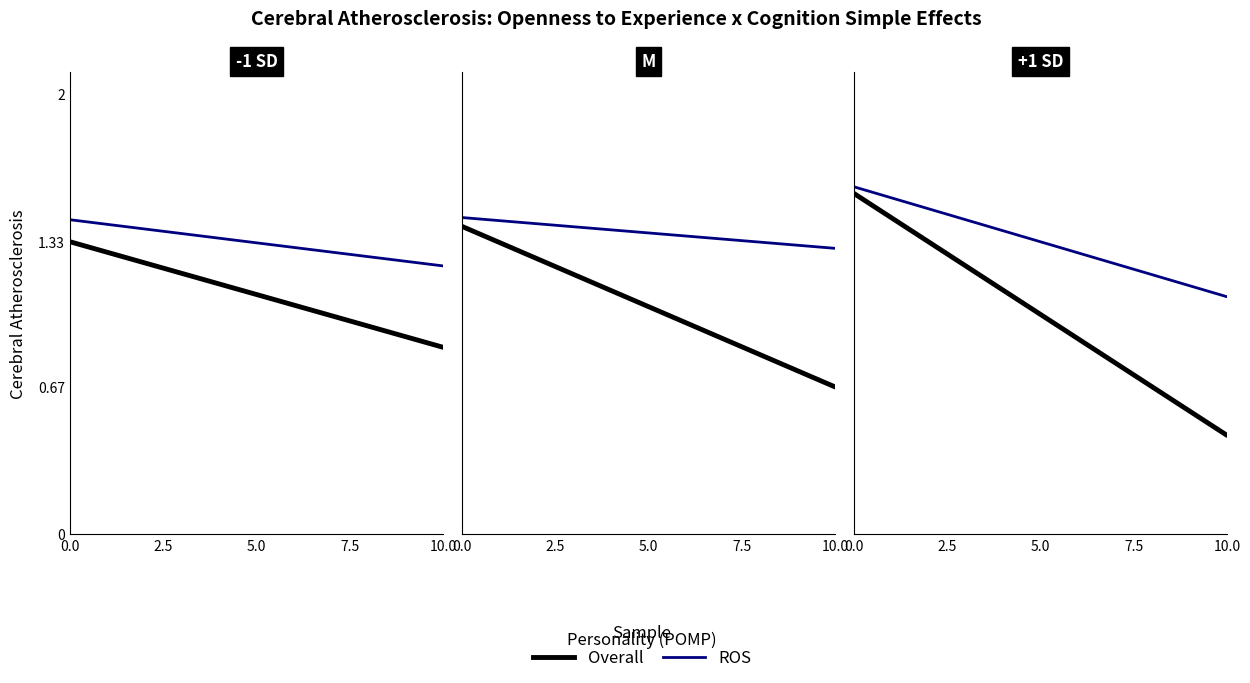

Which series has the largest range (max minus min)?

Overall